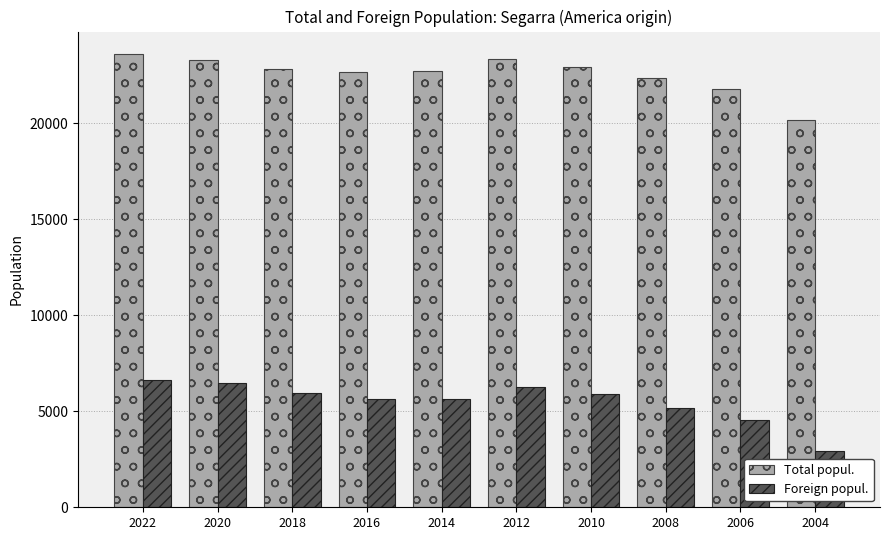

What value does the Total popul. series have at 2004, to the nearest 50?

20150